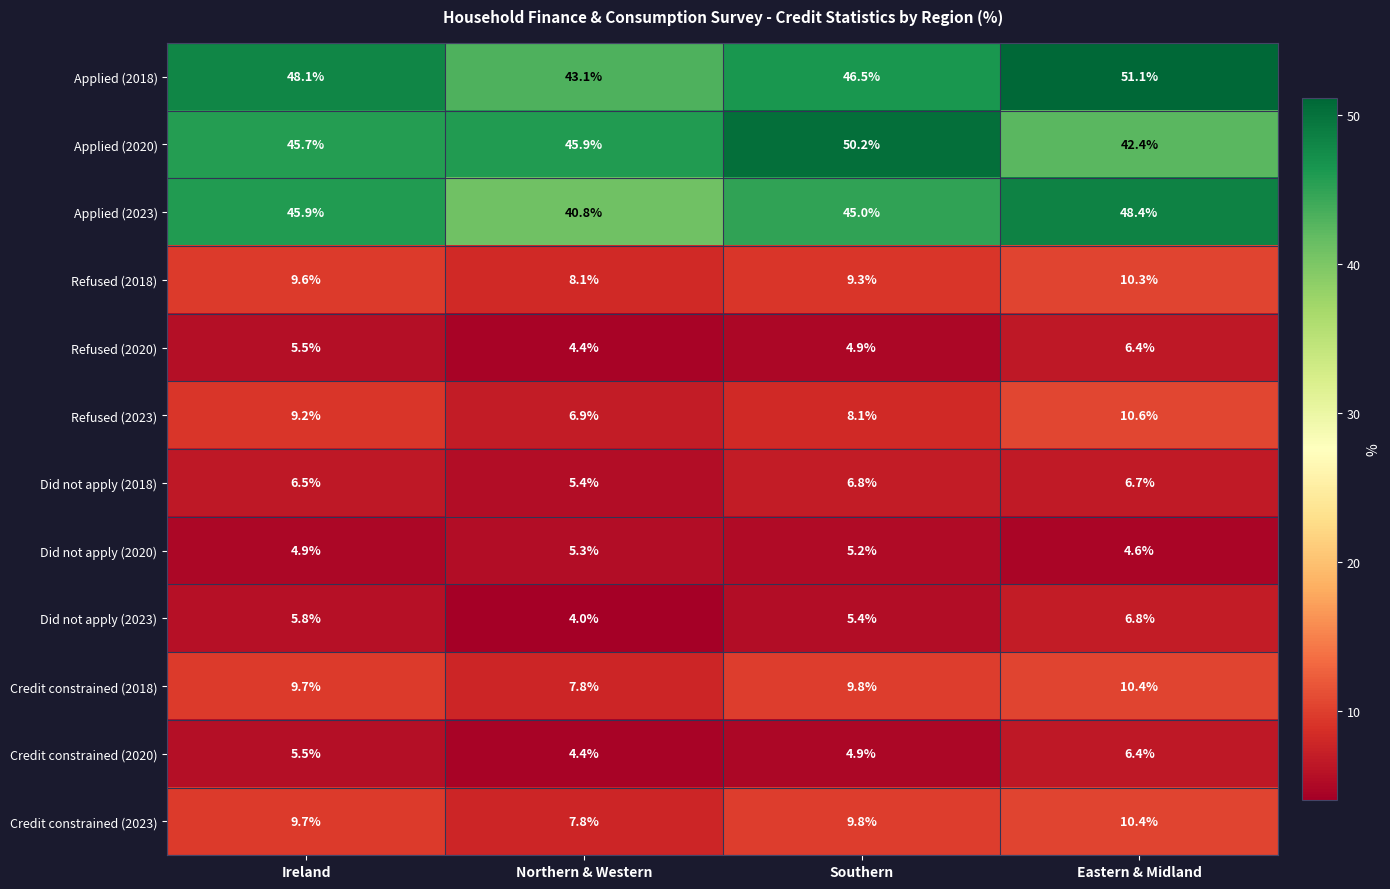

List the labels in order of Did not apply (2018) value, largest first.

Southern, Eastern & Midland, Ireland, Northern & Western